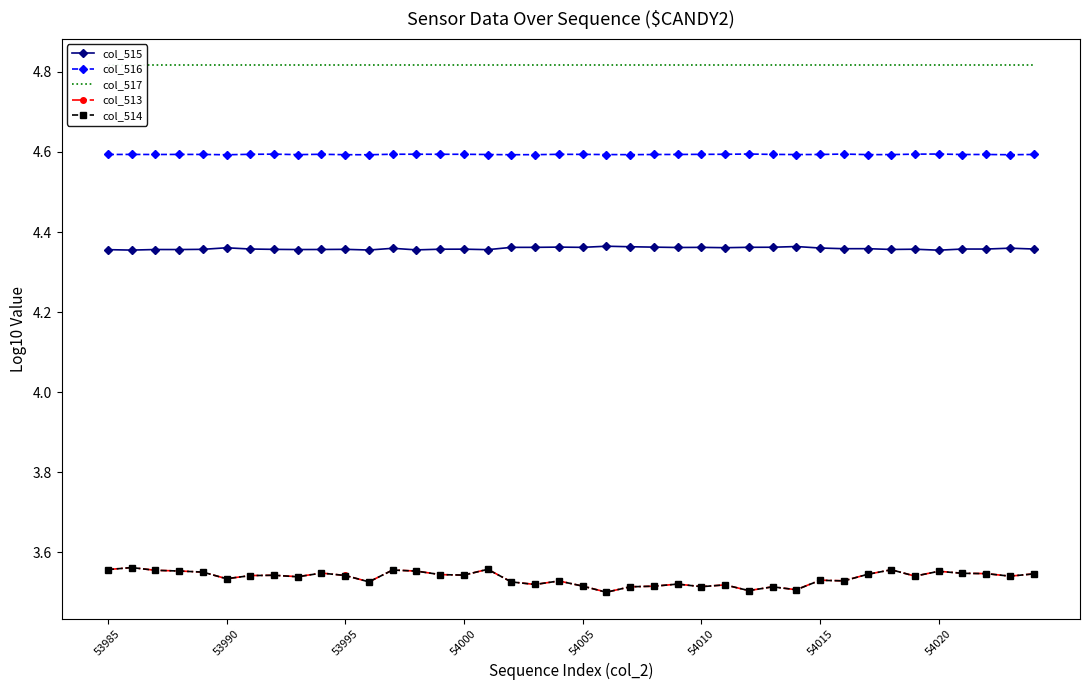

At which label does col_517 reach its minimum?

53985